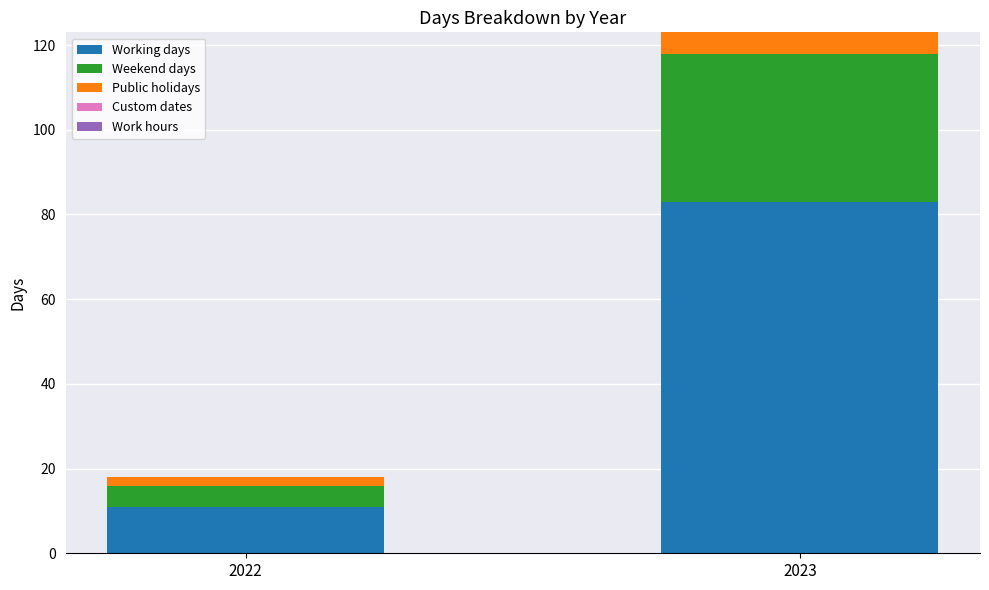

What is the average value of the Working days series?

47